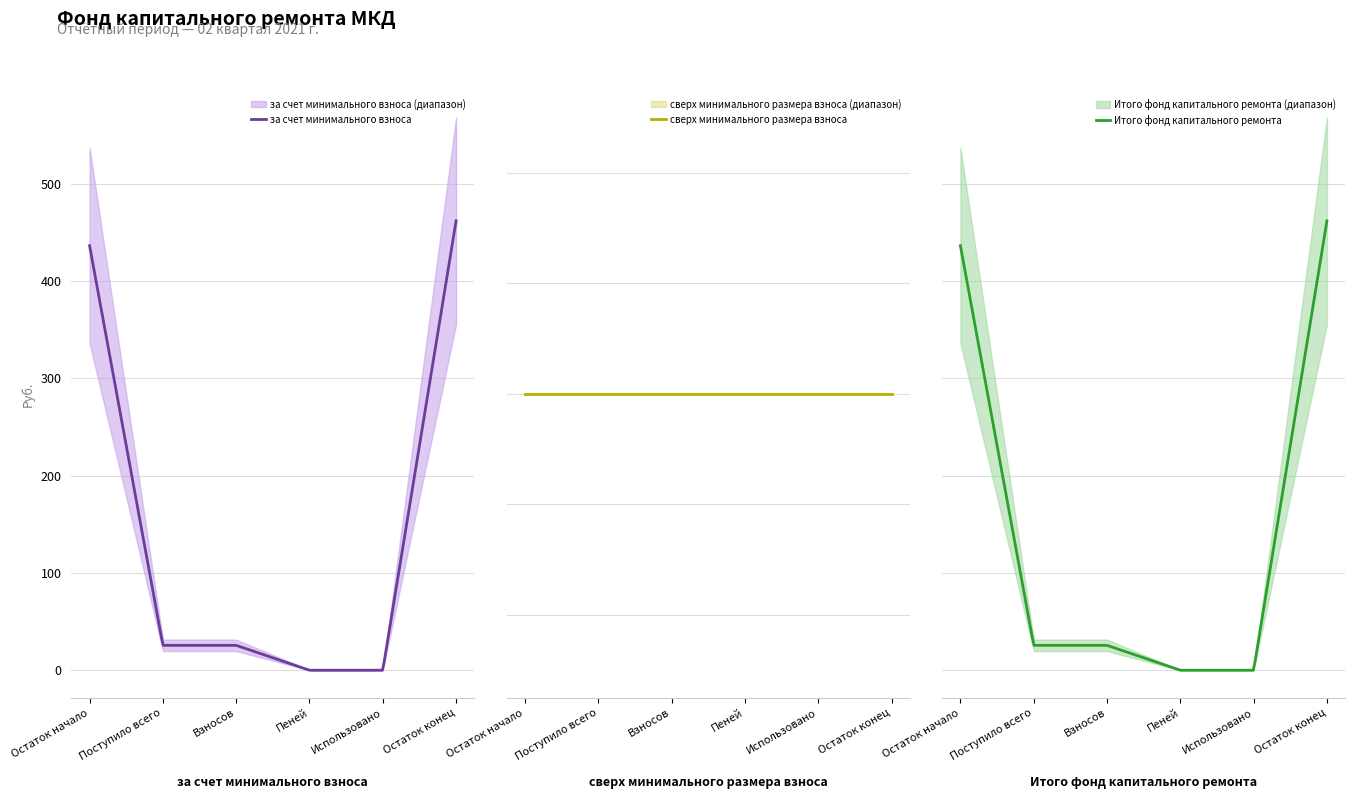

How many values in the за счет минимального взноса series exceed 25?

4